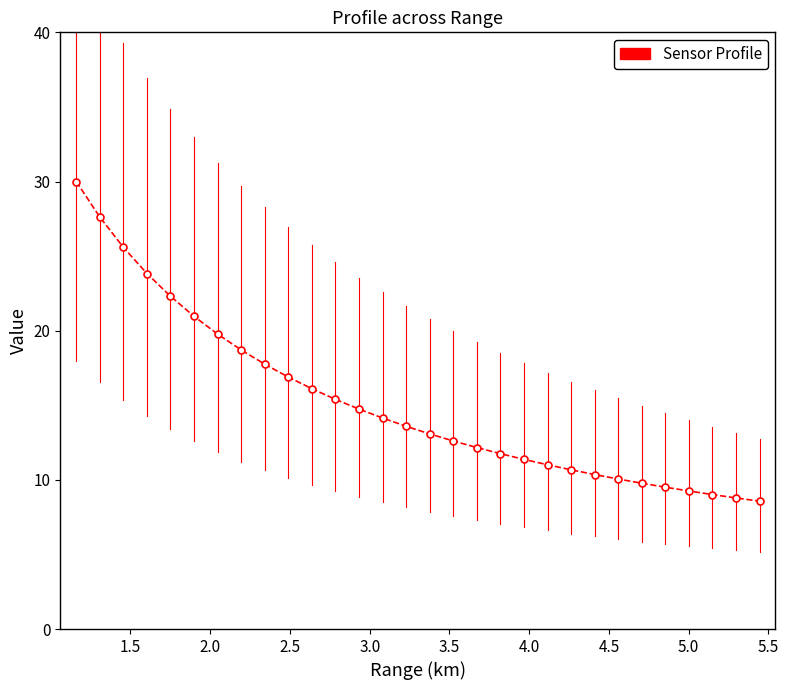

Reading left to right, extract all data points from this chart.

30.0	27.6	25.6	23.8	22.3	21.0	19.8	18.7	17.8	16.9	16.1	15.4	14.7	14.1	13.6	13.1	12.6	12.2	11.8	11.4	11.0	10.7	10.4	10.1	9.8	9.5	9.3	9.0	8.8	8.6